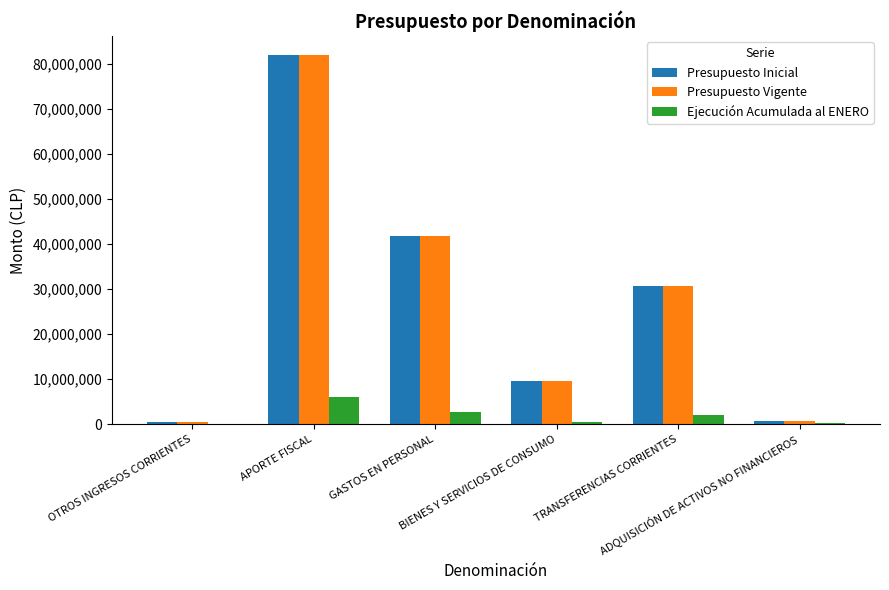

What is the sum of all Ejecución Acumulada al ENERO values?

11356961